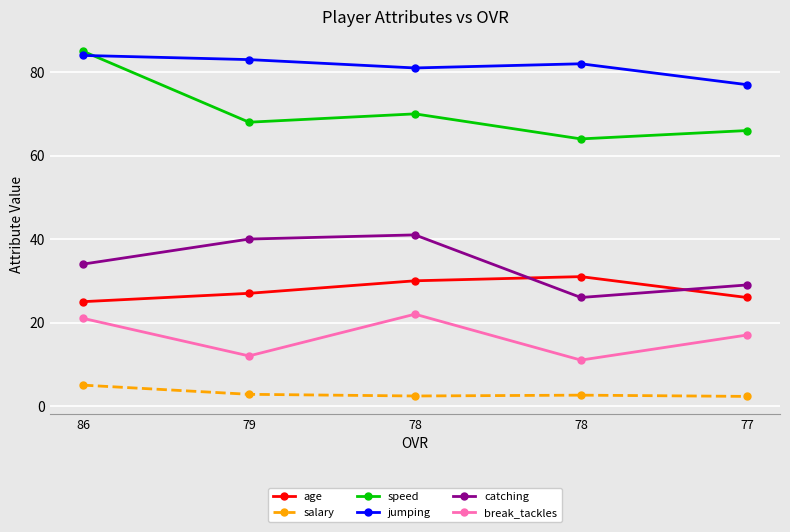

What is the sum of the break_tackles values at 77 and 78?

39.0